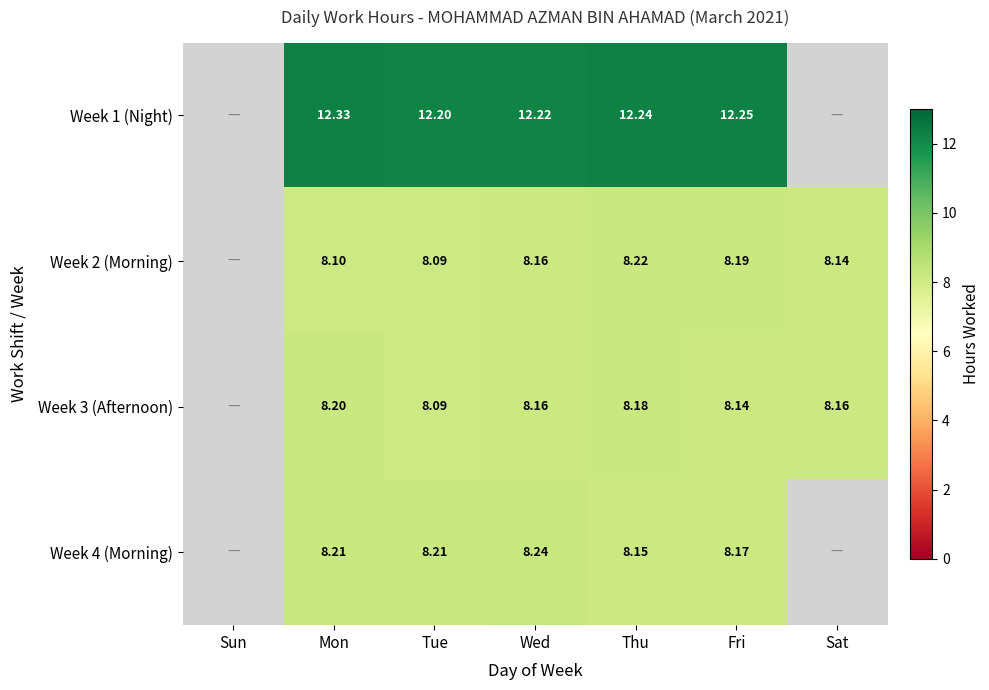

Is the value of Week 3 (Afternoon) at Sat greater than the value of Week 2 (Morning) at Tue?

Yes